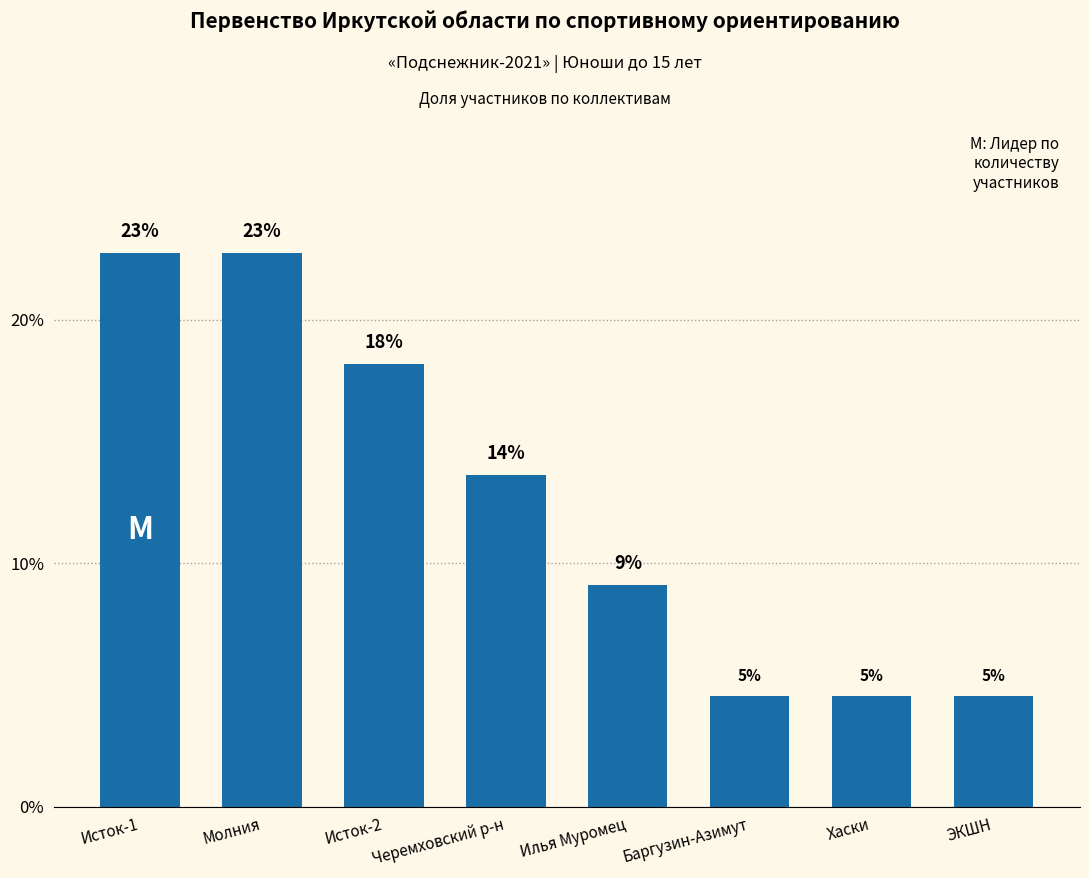

What position from the left is Черемховский р-н?

4